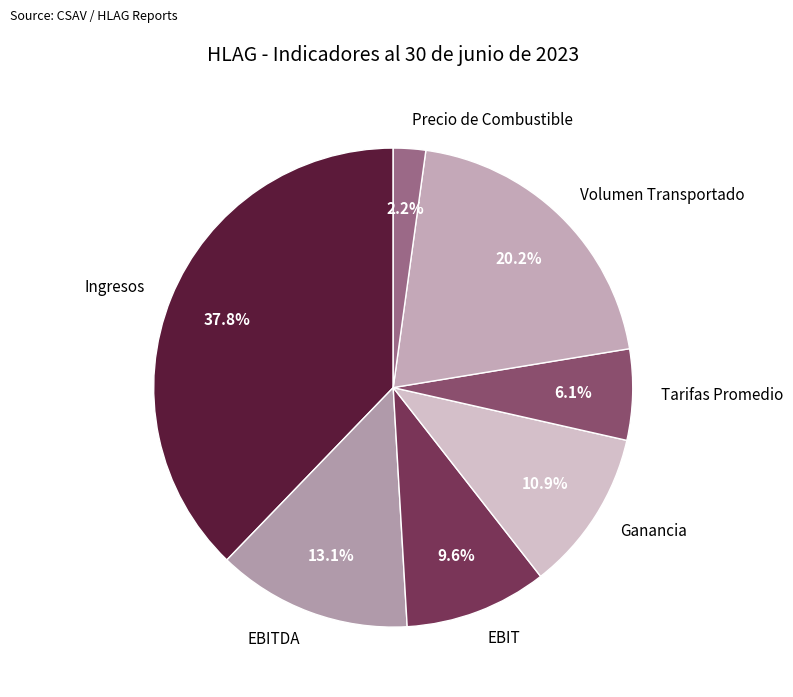

Is there any slice that represents more than half of the pie?

No